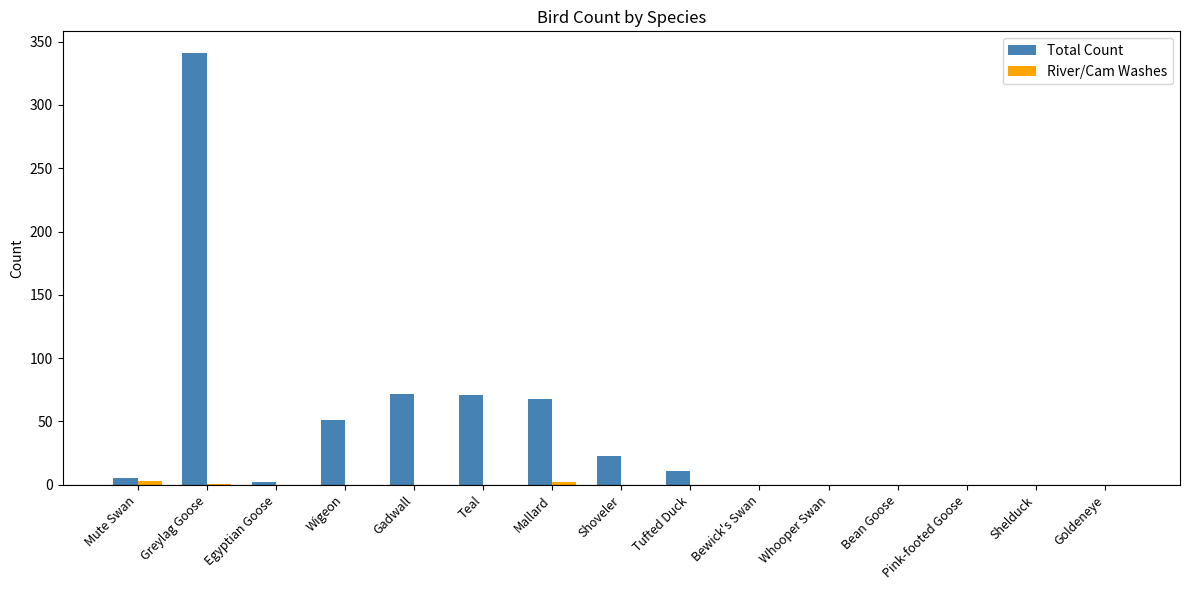

What is the greatest value displayed?

341